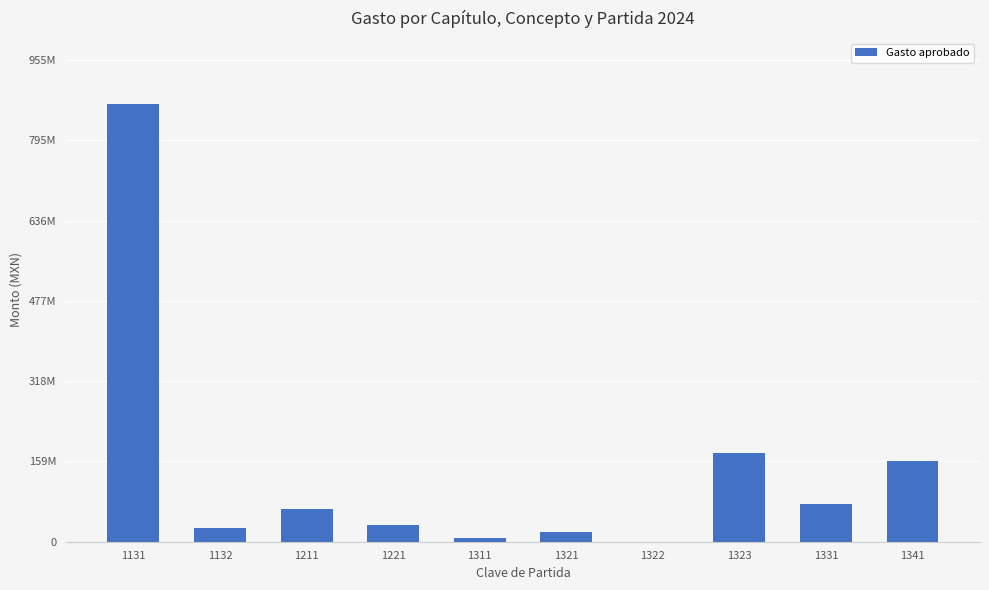

Are the bars horizontal?

No